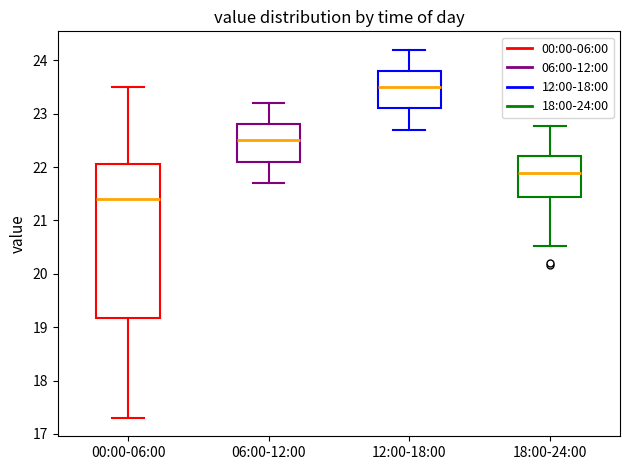

Comparing the boxes themselves (not the whiskers), which one is the tallest?

00:00-06:00